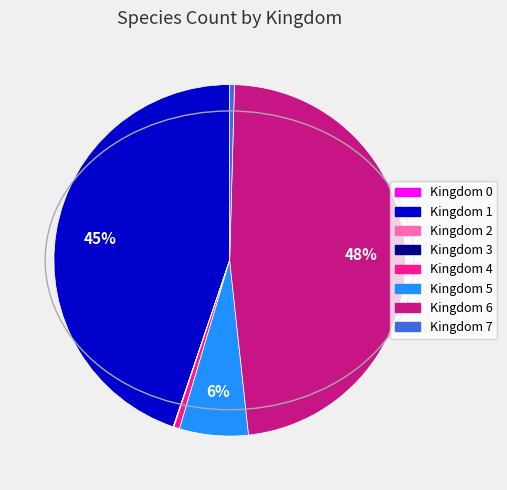

To the nearest percent, what is the average slice percentage?

12%